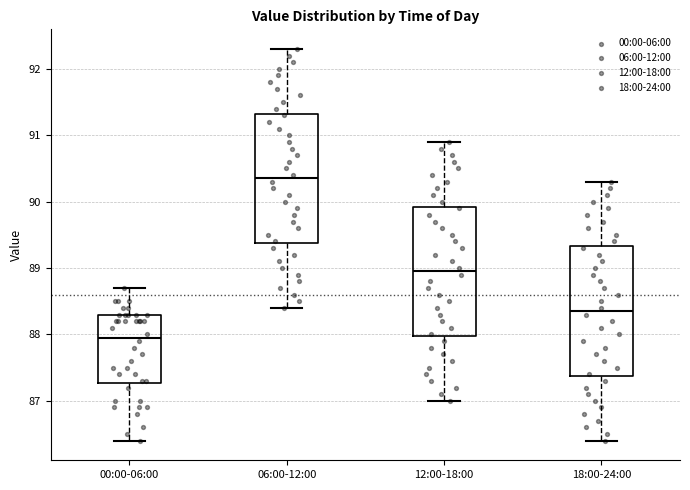

Where does the upper whisker of the box for 00:00-06:00 end on the y-axis? The values are not printed on the chart, so give them approximately, as read against the axis.

88.7